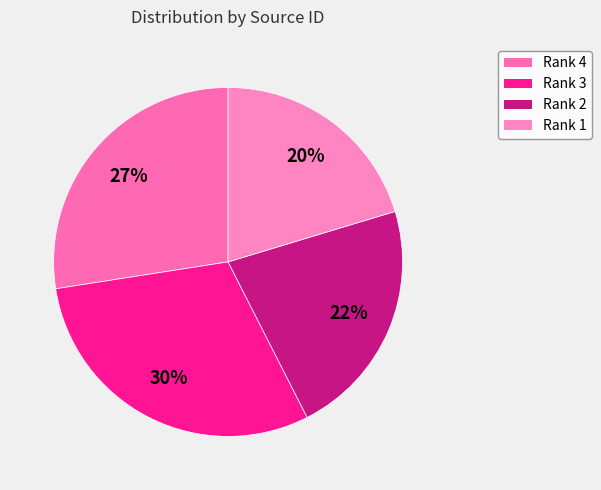

To the nearest percent, what is the average slice percentage?

25%